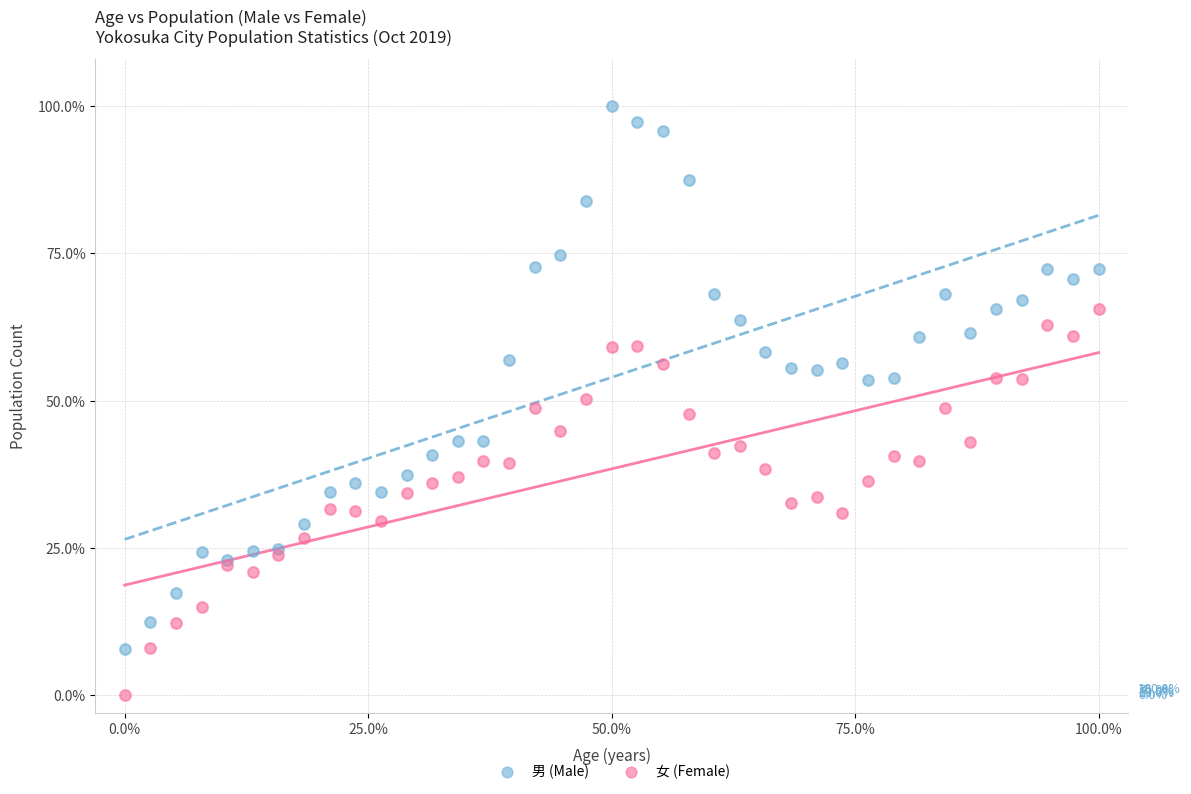

Which series has the largest Y range (max minus min)?

男 (Male)